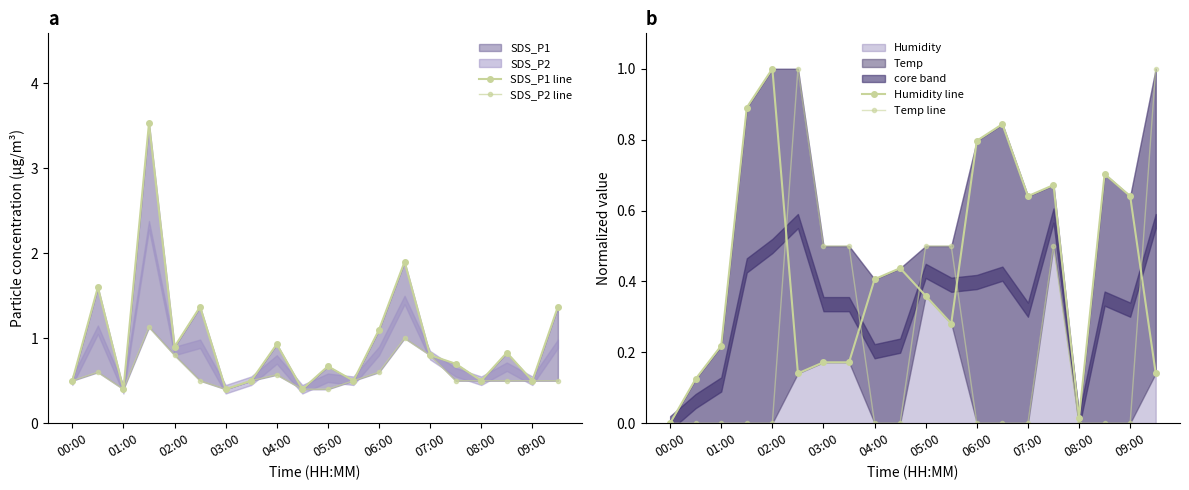

Between 19 and 15, which is larger?

19